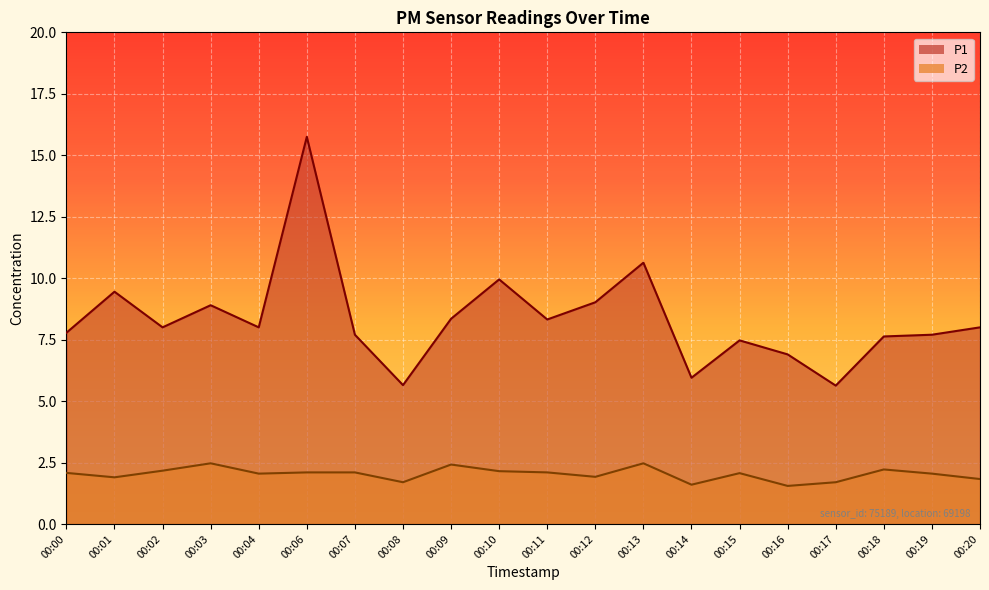

Is the value of P1 at 00:17 greater than the value of P2 at 00:13?

Yes